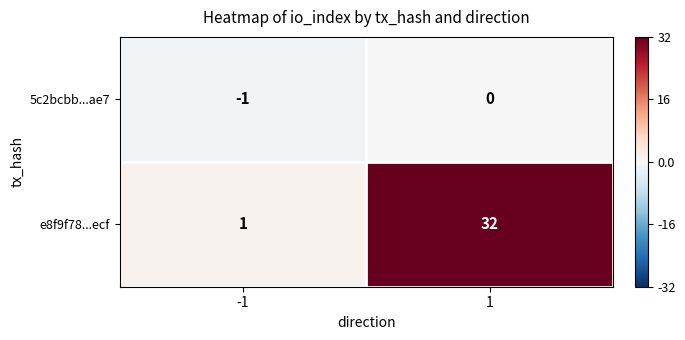

Between -1 and 1, which series saw the biggest shift?

e8f9f78...ecf